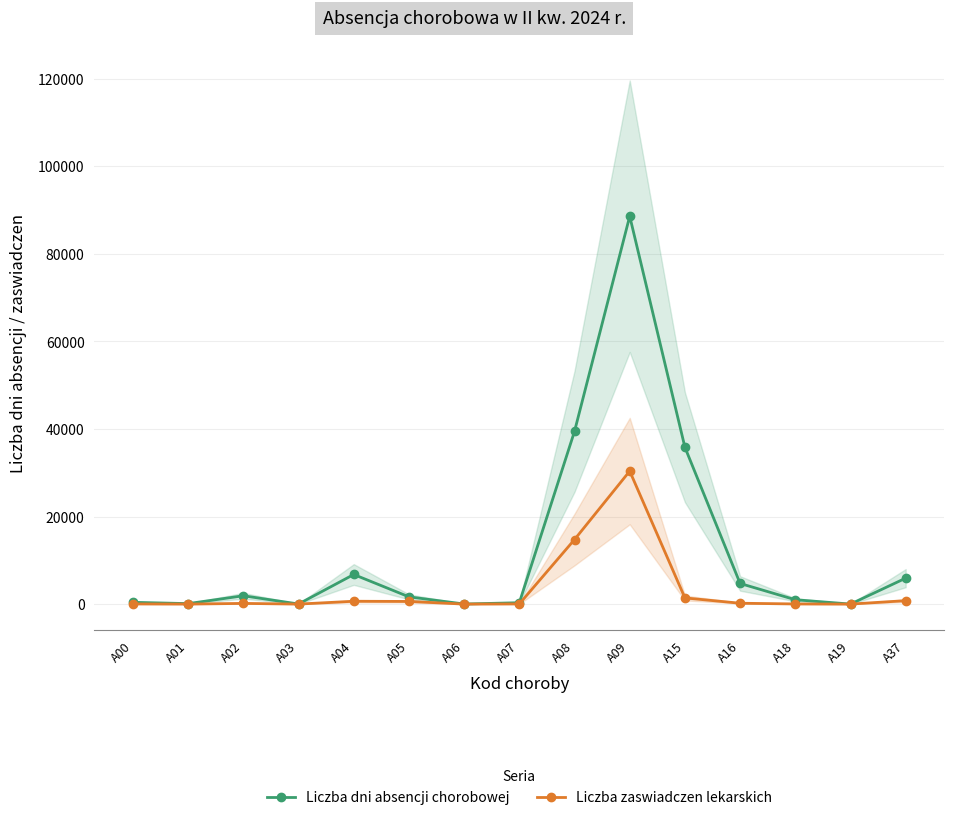

Which category has the highest value in the Liczba zaswiadczen lekarskich series?

A09